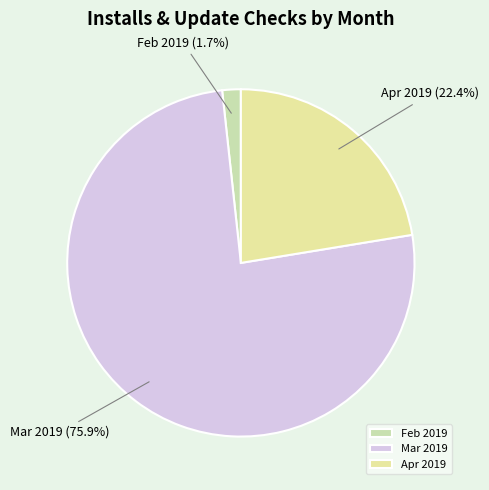

Do Apr 2019 and Mar 2019 together represent more than half of the pie?

Yes